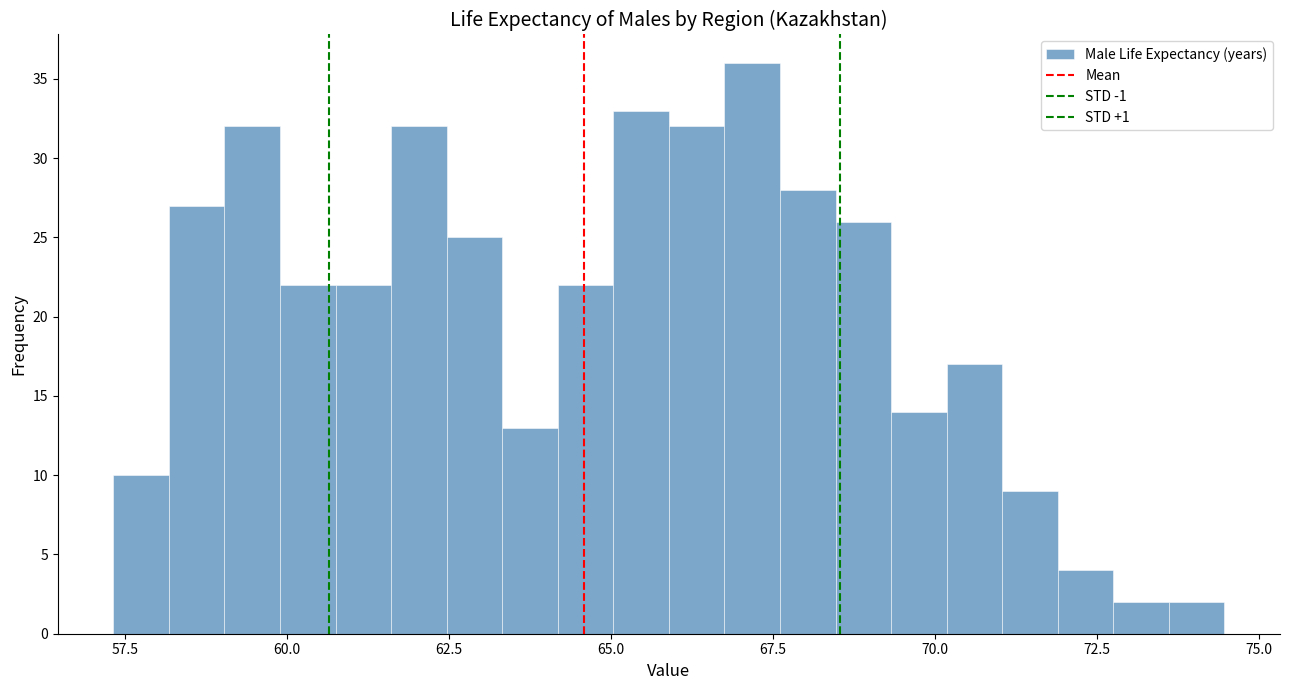

Read against the x-axis, roughly where is the centre of the tallest bar?

67.0